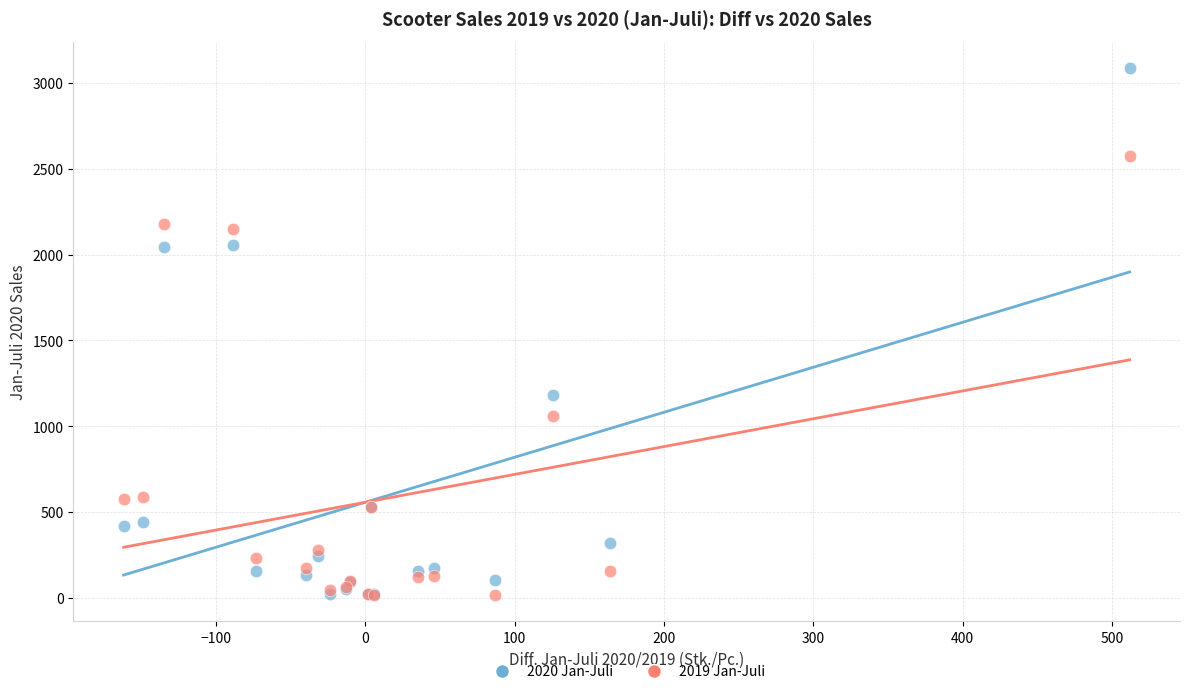

Across all series, what Y value is closest to 1552?

1183